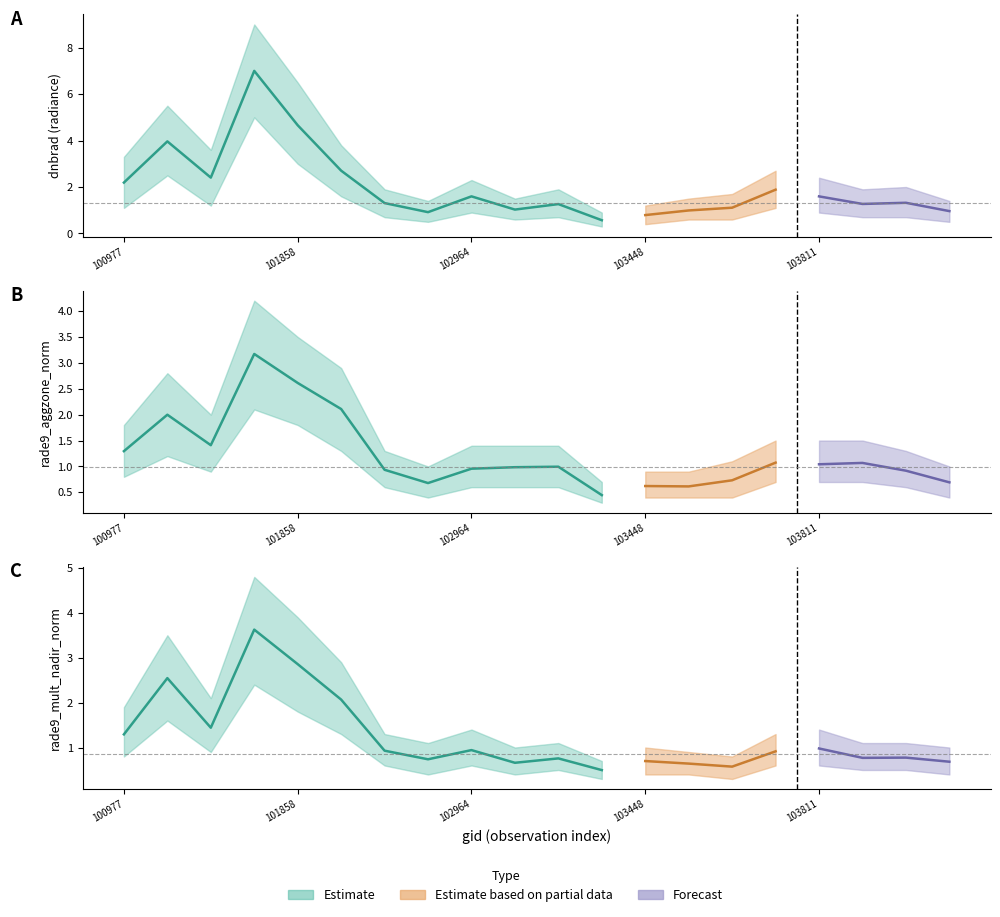

How many interior local peaks does the rade9_mult_nadir_norm series have?

7